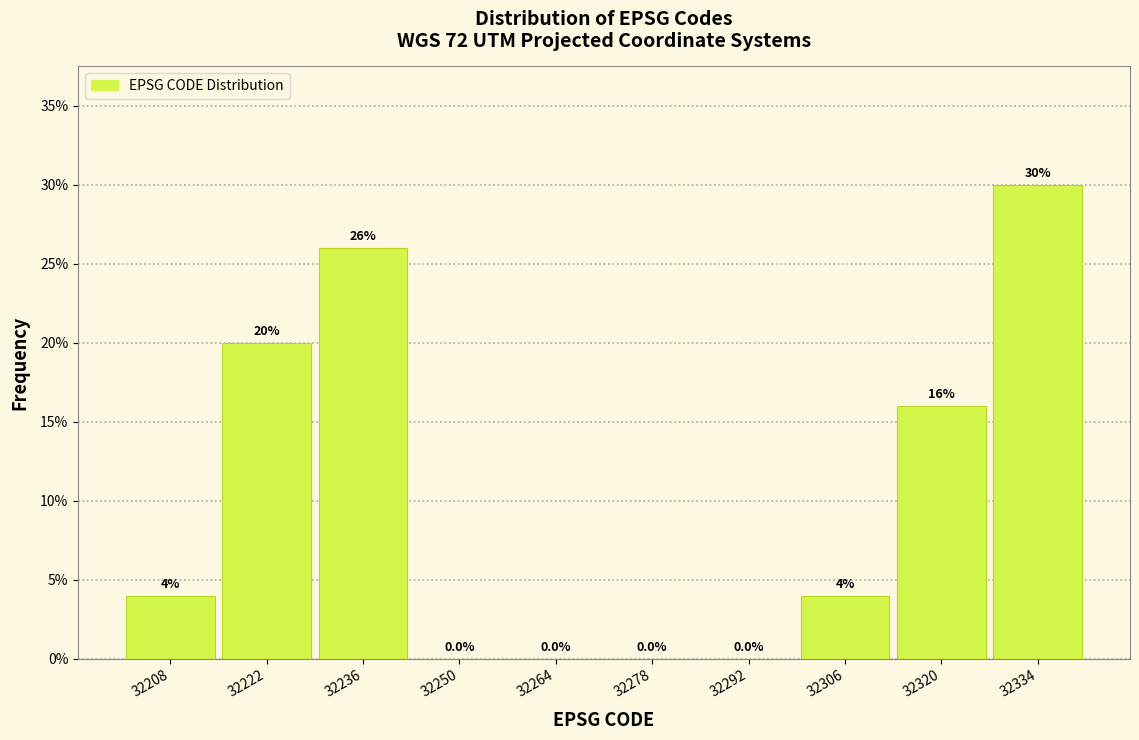

Reading left to right, list every bar in this chart as the range it spans on the x-axis followed by its height. The bar edges are not printed on the chart, so give them approximately, as read against the axis.

32202 to 32216: 4.0
32216 to 32230: 20.0
32230 to 32244: 26.0
32244 to 32258: 0.0
32258 to 32272: 0.0
32272 to 32286: 0.0
32286 to 32300: 0.0
32300 to 32314: 4.0
32314 to 32328: 16.0
32328 to 32342: 30.0